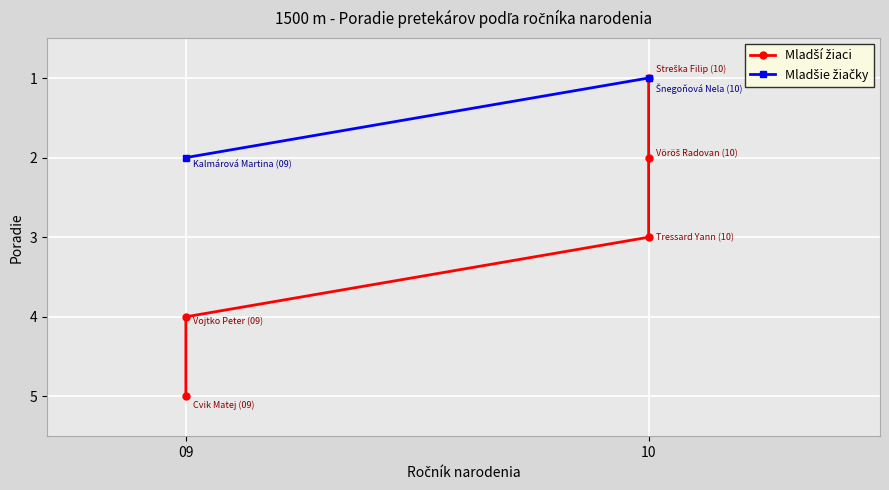

What is the ratio of the value at 09 to the value at 10?

4.0